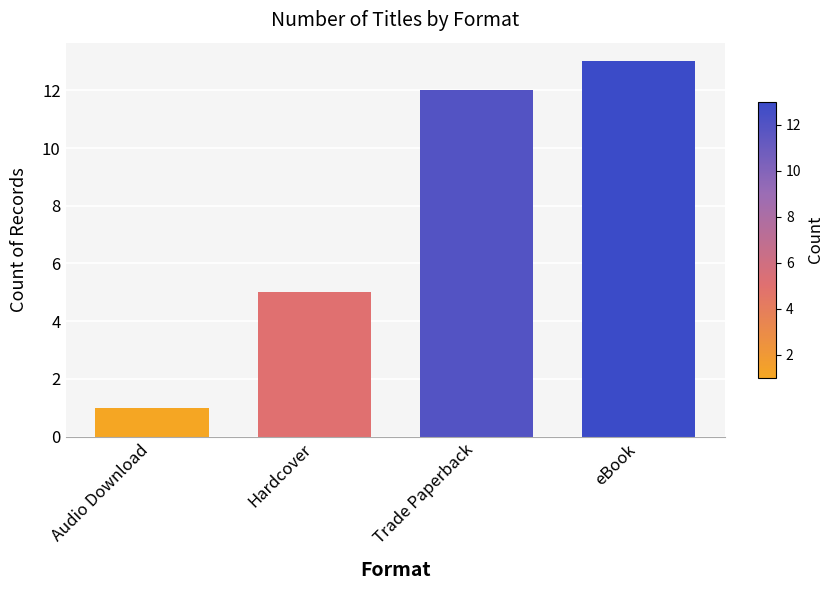

Rank the categories by value from highest to lowest.

eBook, Trade Paperback, Hardcover, Audio Download